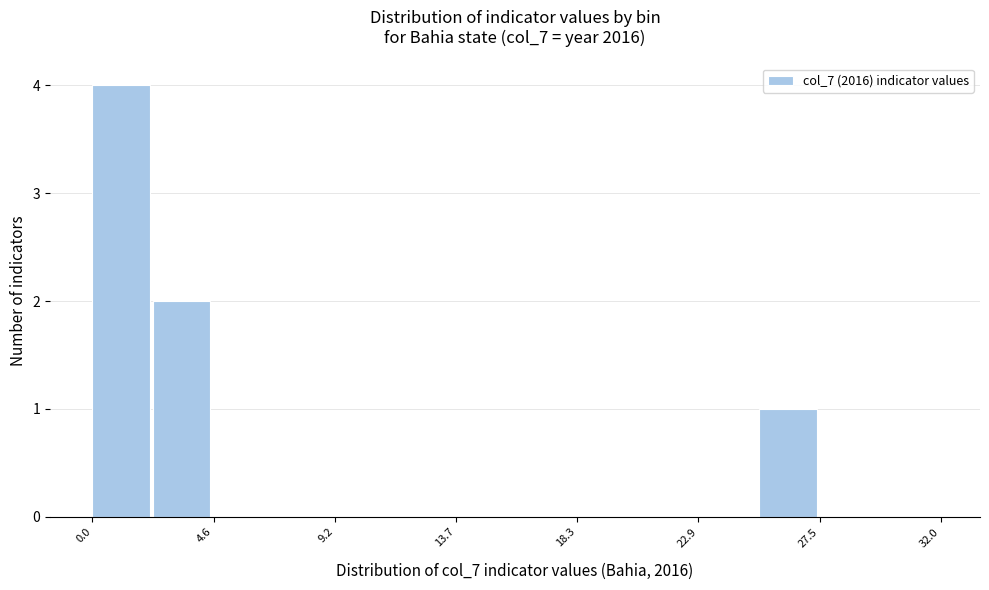

Reading left to right, transcribe this chart: for each bar, give the range it covers on the x-axis and its height. Neither the bar edges nor the heights are printed on the chart, so give them approximately, as read against the axes.

0.0 to 2.5: 4
2.5 to 4.5: 2
4.5 to 7.0: 0
7.0 to 9.0: 0
9.0 to 11.5: 0
11.5 to 13.5: 0
13.5 to 16.0: 0
16.0 to 18.5: 0
18.5 to 20.5: 0
20.5 to 23.0: 0
23.0 to 25.0: 0
25.0 to 27.5: 1
27.5 to 30.0: 0
30.0 to 32.0: 0